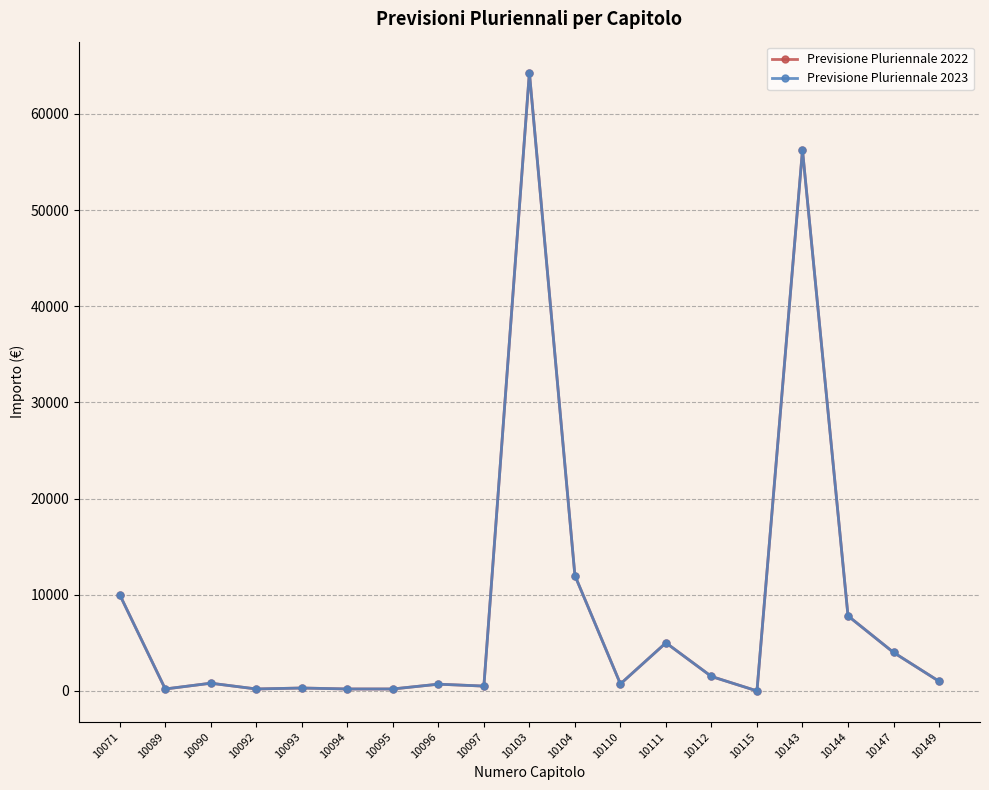

Does the chart have visible grid lines?

Yes